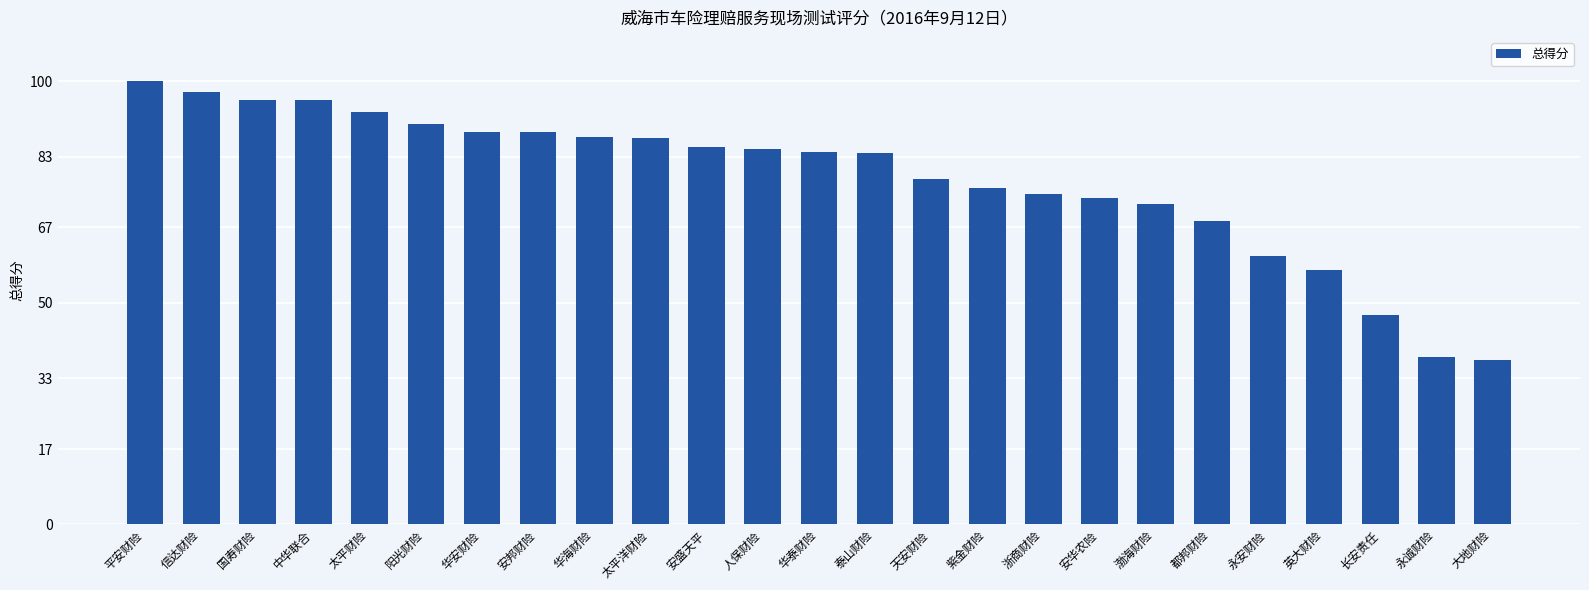

The value at 国寿财险 is 128.0. True or false?

False